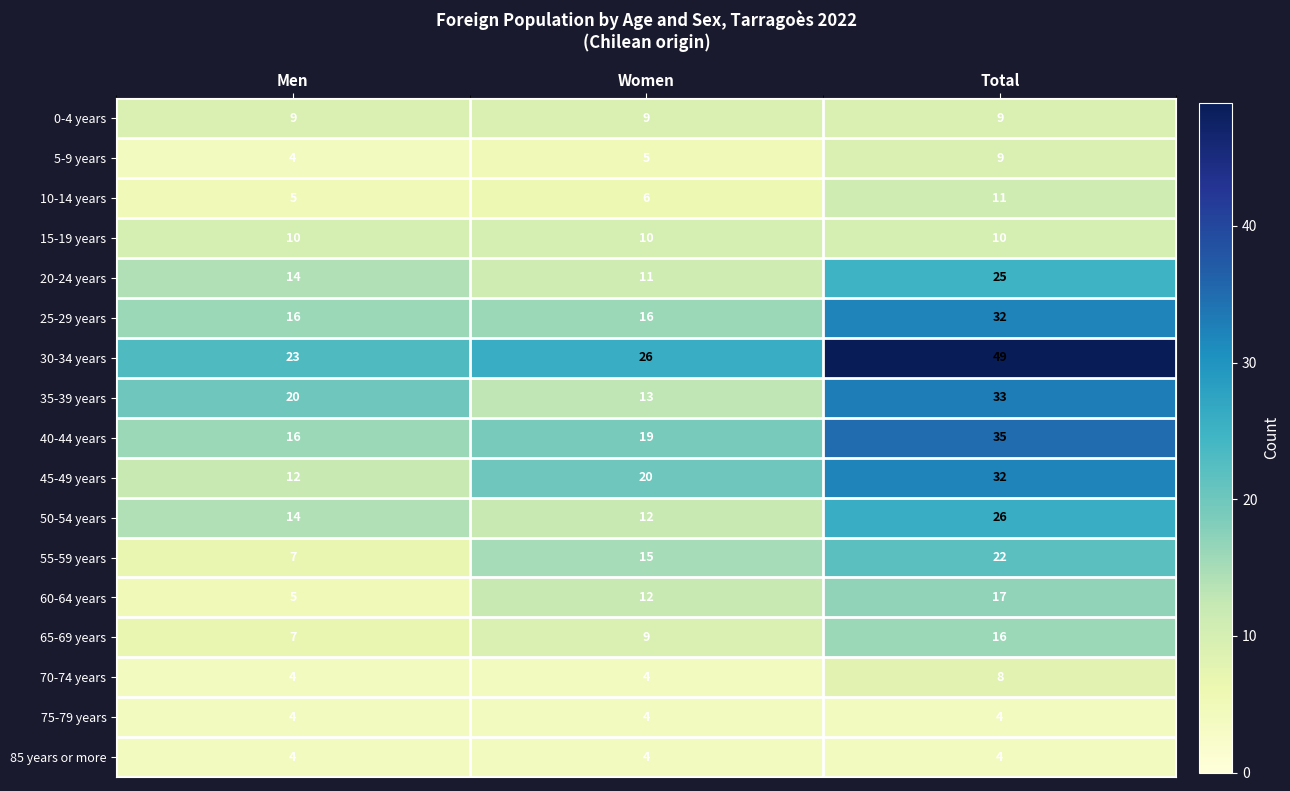

The 40-44 years series shows 51 at Total. True or false?

False